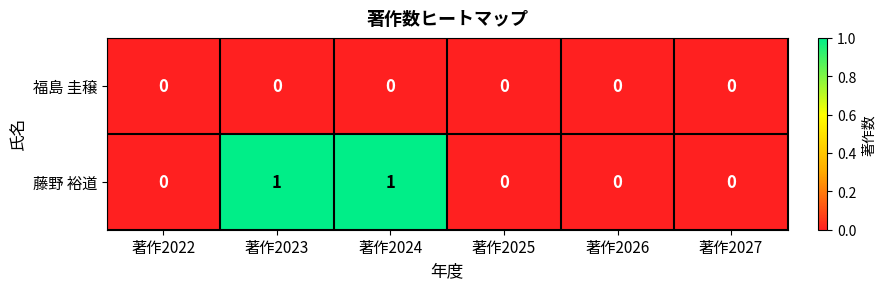

List the series in order of their overall mean, lowest first.

福島 圭穣, 藤野 裕道